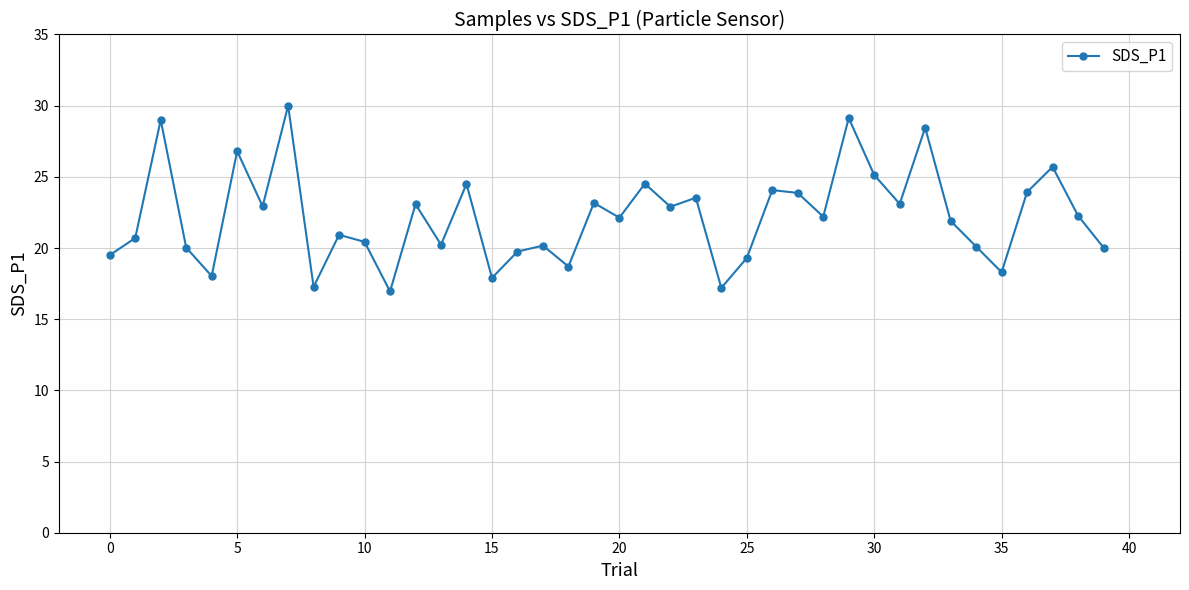

What is the value of the 27th point from the left?

24.1